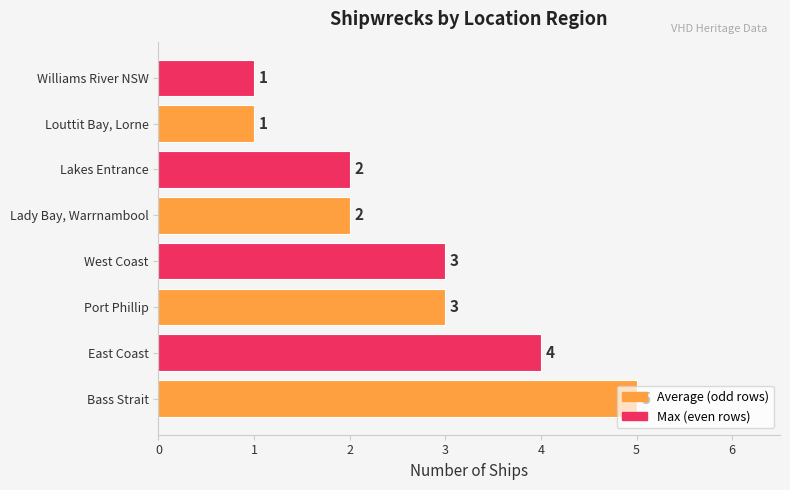

The value at Bass Strait is 3. True or false?

False